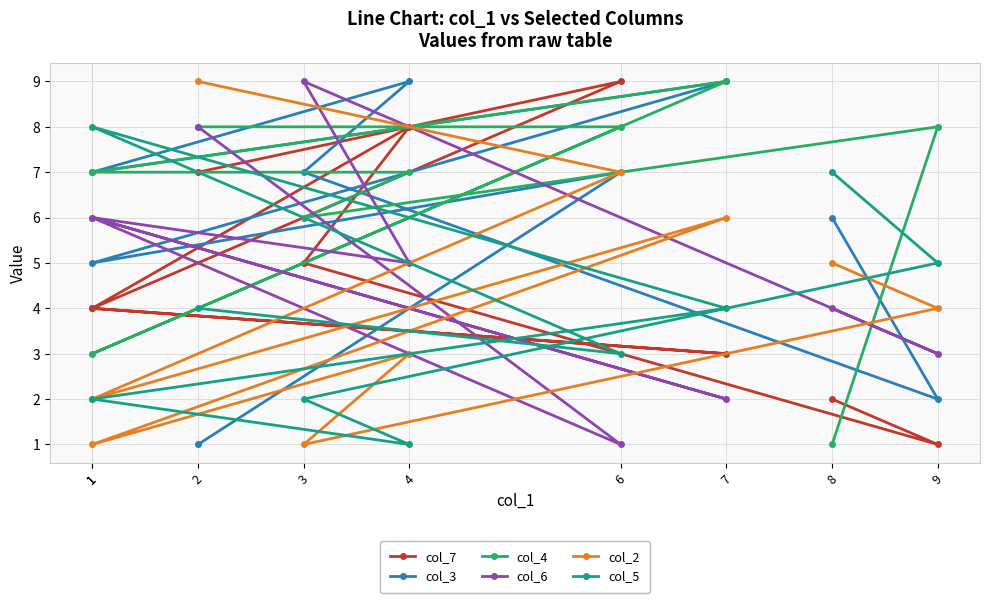

Is the value of col_7 at 3 greater than the value of col_2 at 1?

Yes